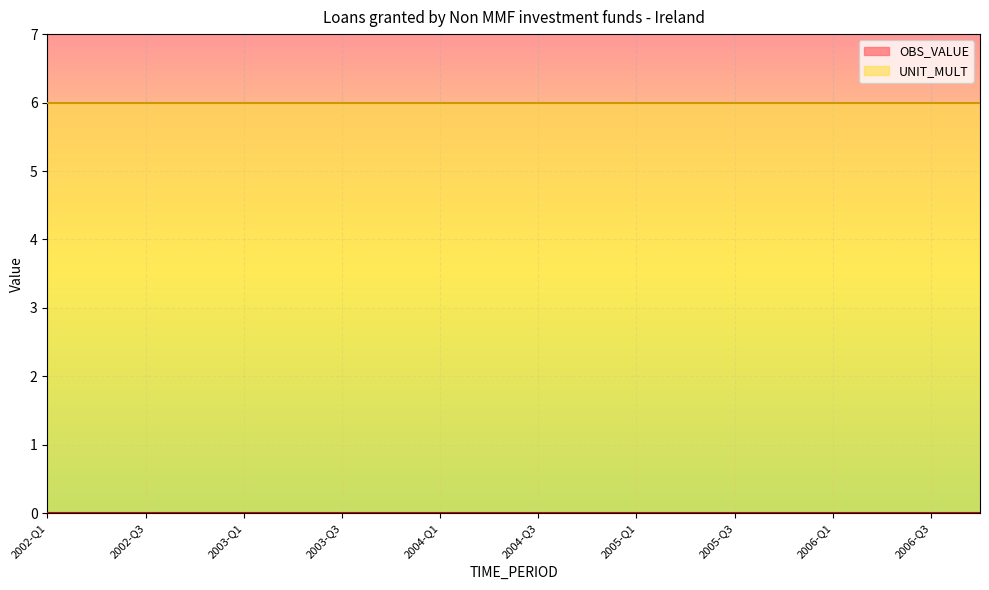

What is the difference between the highest and lowest values at 2003-Q3?

6